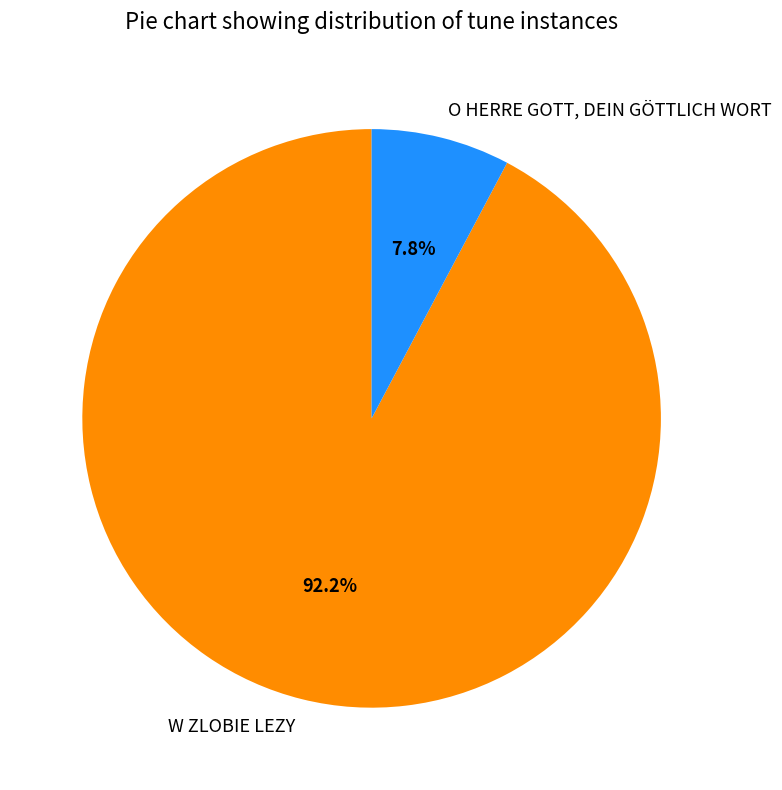

Rank the categories by value from lowest to highest.

O HERRE GOTT, DEIN GÖTTLICH WORT, W ZLOBIE LEZY